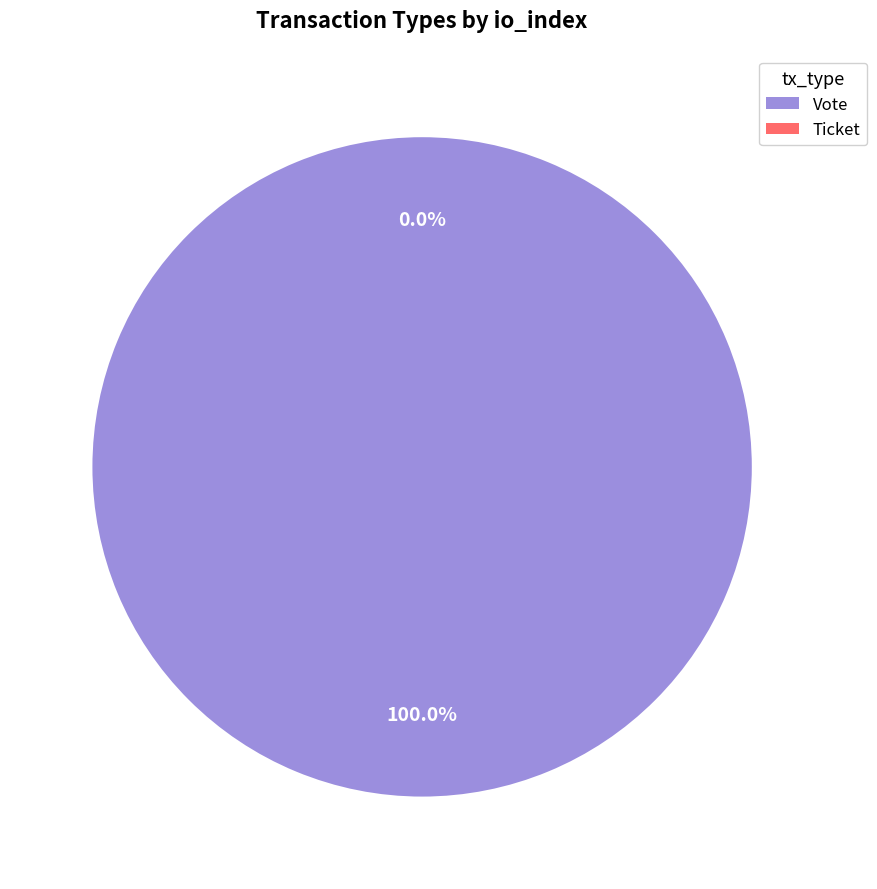

Which slice is the smallest?

Ticket